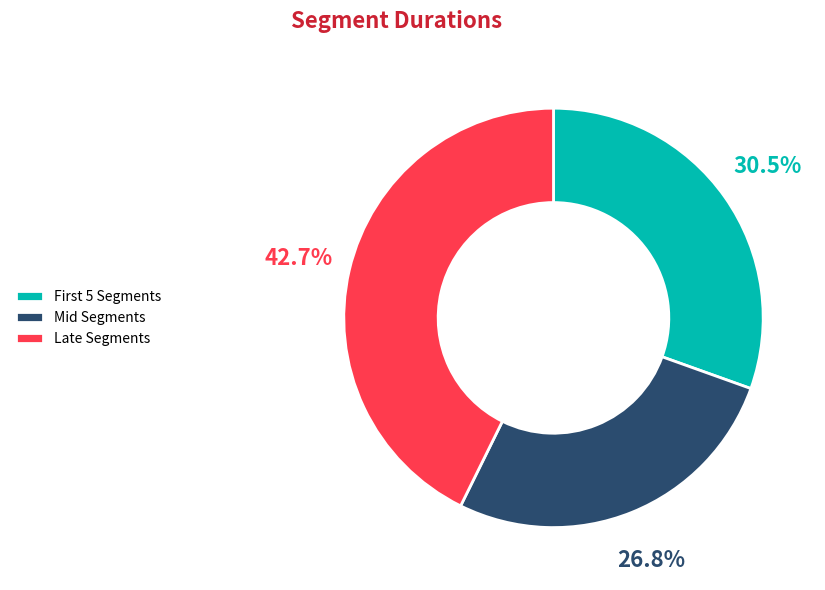

What is the total percentage of Mid Segments and Late Segments?

69.5%